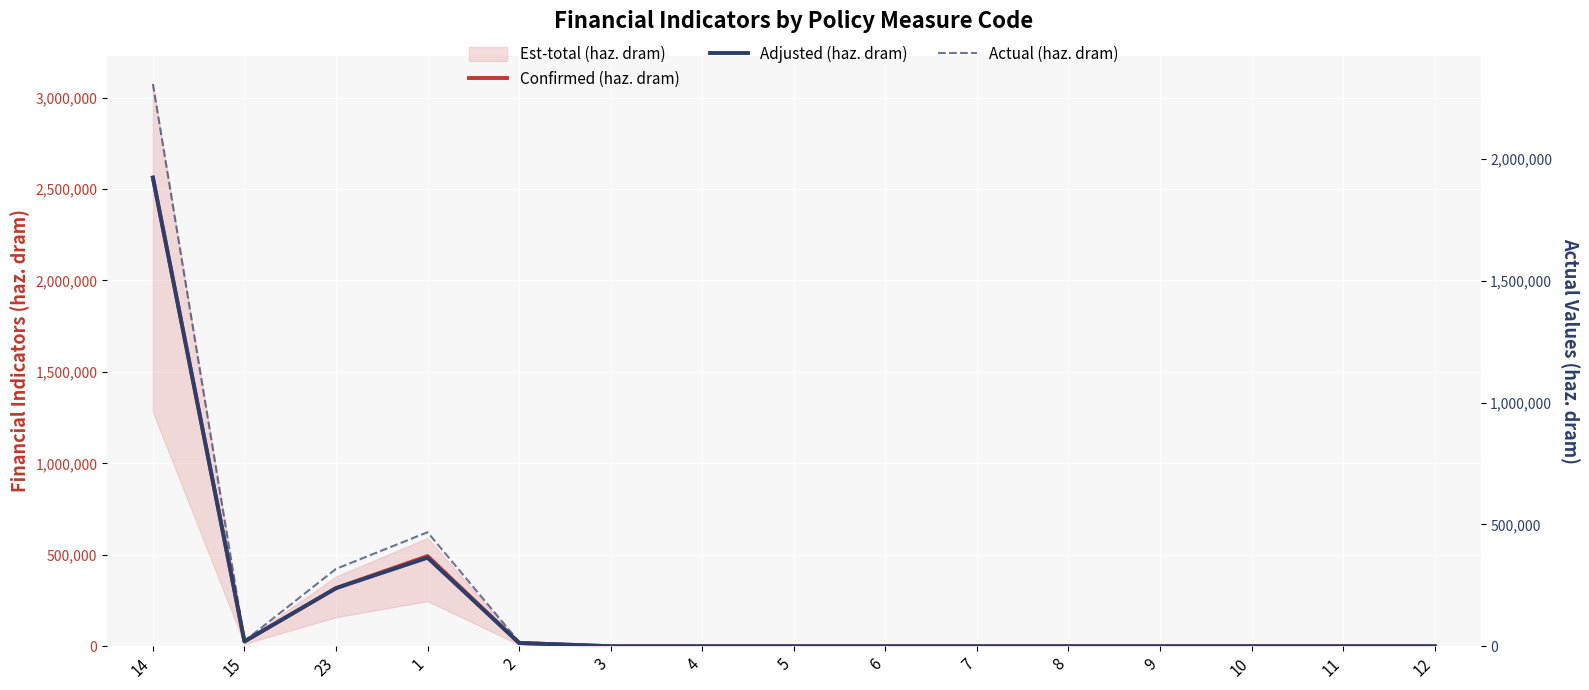

In Adjusted (haz. dram), how many points are higher than both neighbors (excluding endpoints)?

1